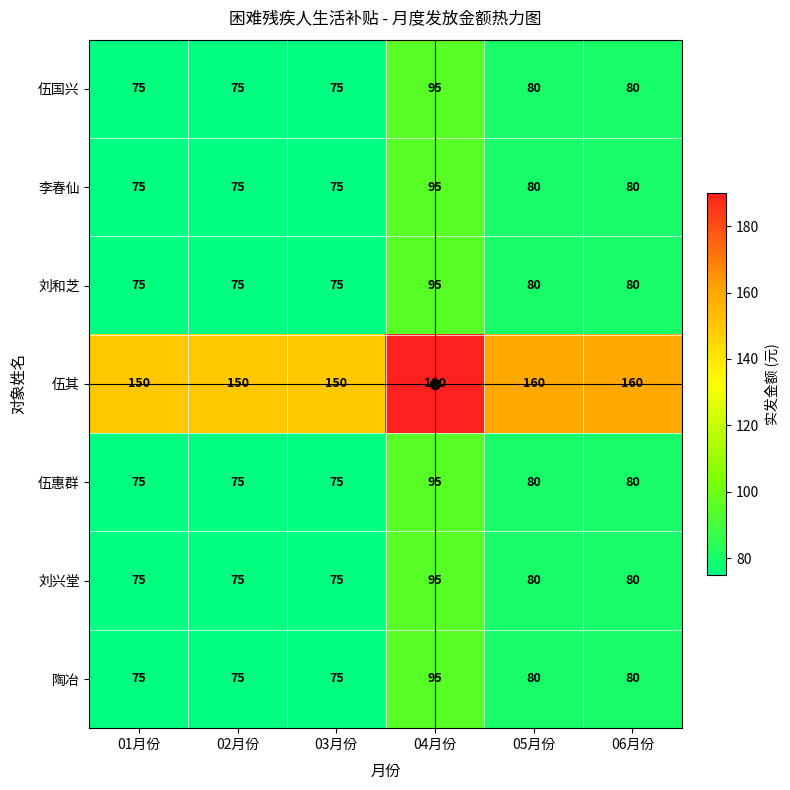

What is the difference between the highest and lowest values at 03月份?

75